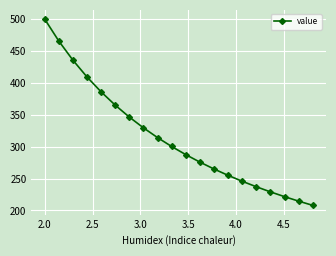

What is the difference between the maximum and minimum values?

292.0